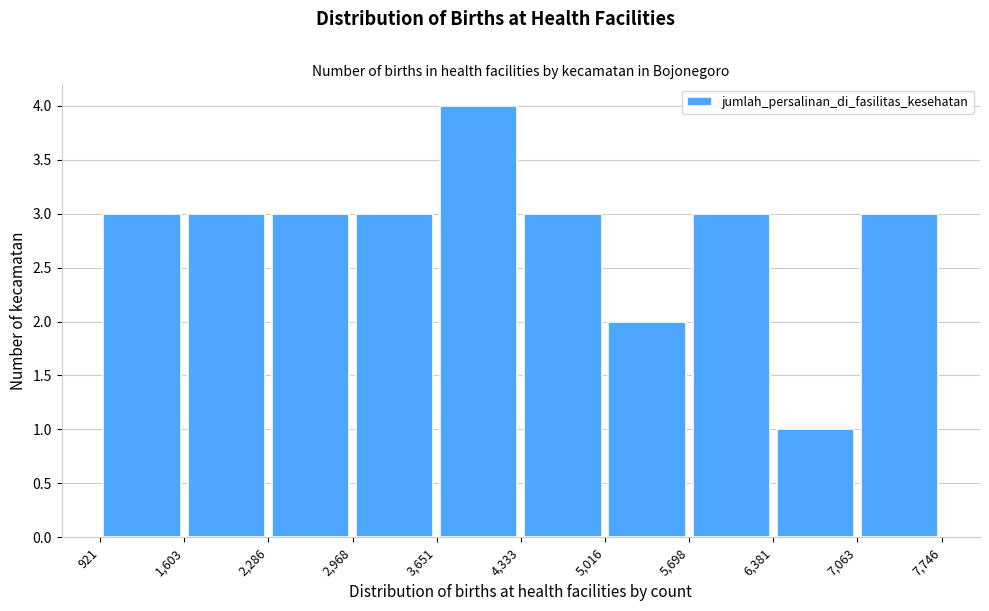

Over which range of the x-axis is the bar tallest?

3,651 to 4,333